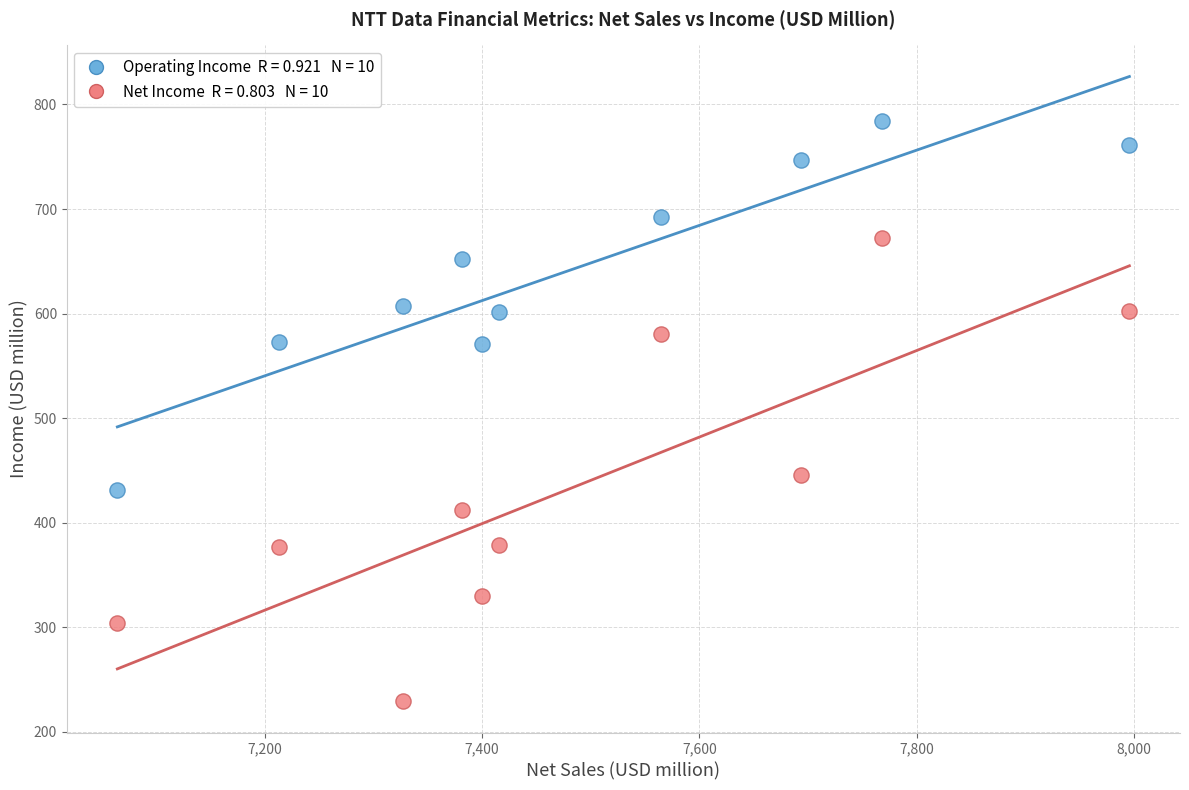

Across all data points, what is the range of Y values (max minus min)?

554.7